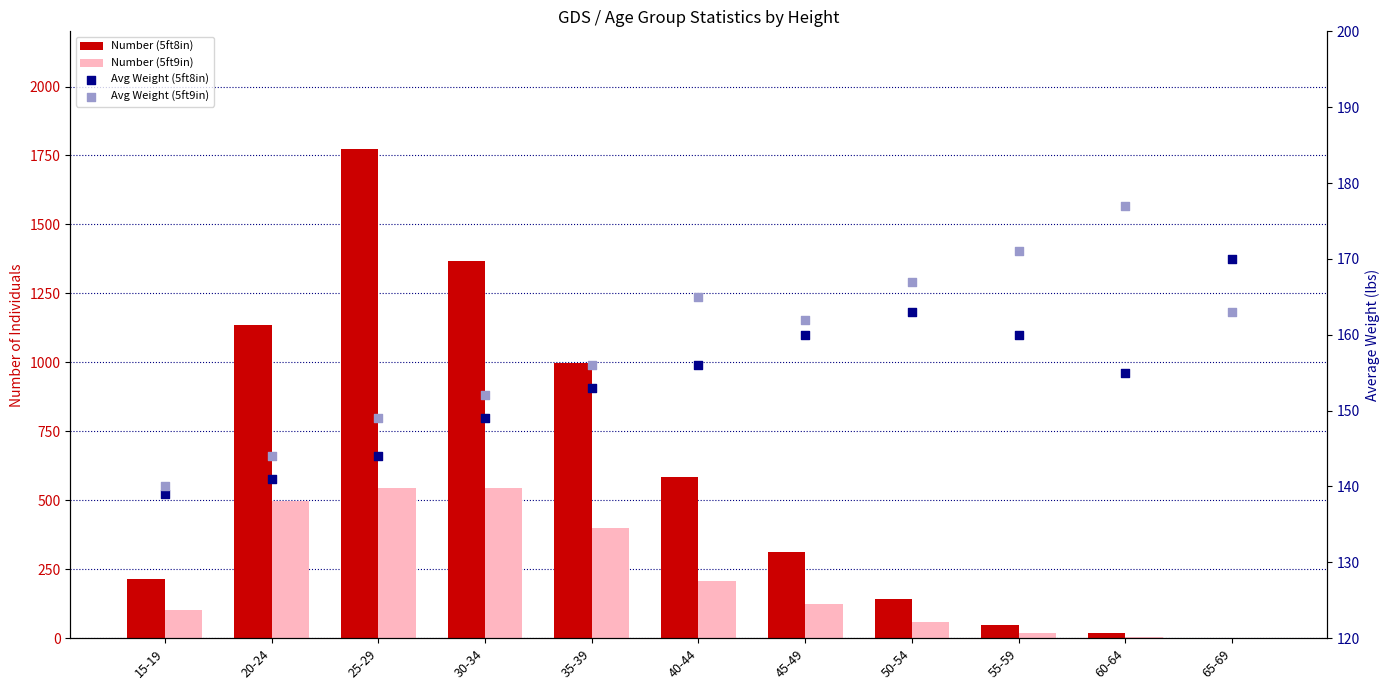

Which series reaches the maximum Y coordinate?

Number (5ft8in)